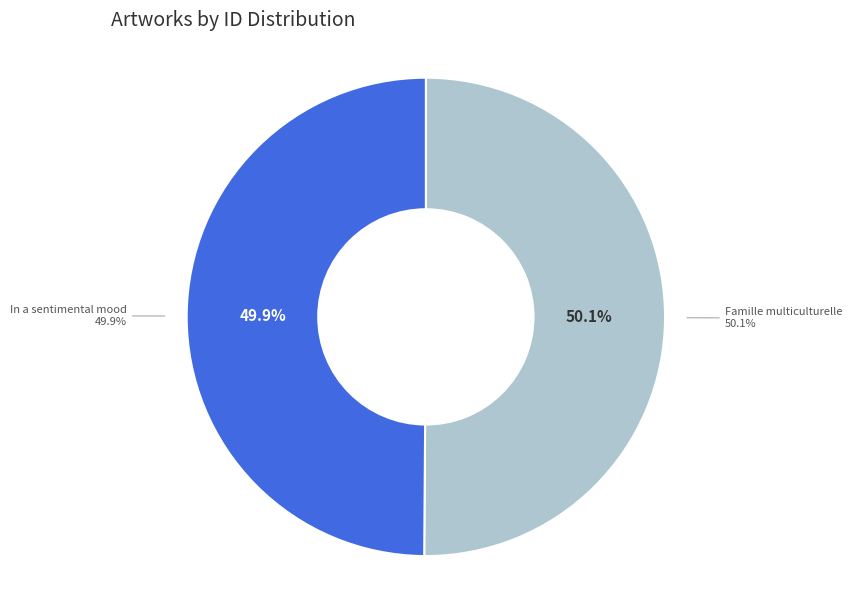

What percentage is NOT represented by Famille multiculturelle?

49.9%